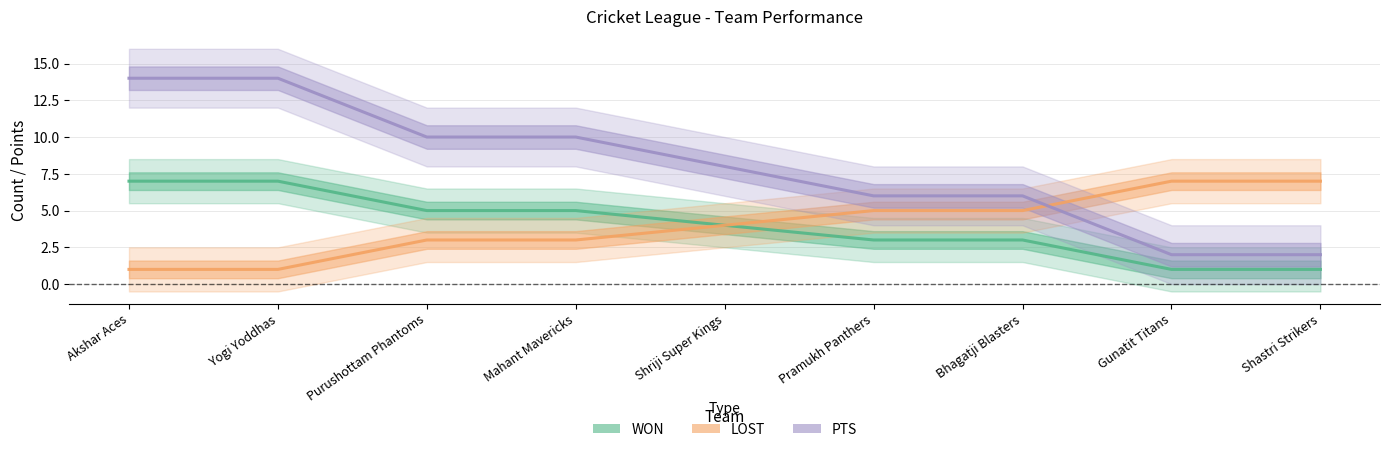

Count the PTS values in the range 6 to 10.

5